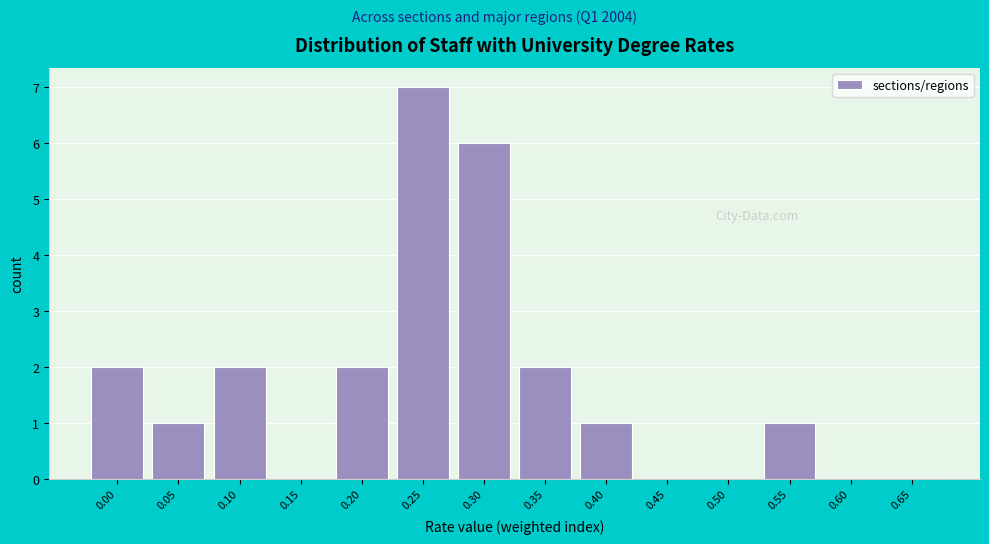

Reading left to right, extract all data points from this chart.

0.00=2	0.05=1	0.10=2	0.15=0	0.20=2	0.25=7	0.30=6	0.35=2	0.40=1	0.45=0	0.50=0	0.55=1	0.60=0	0.65=0